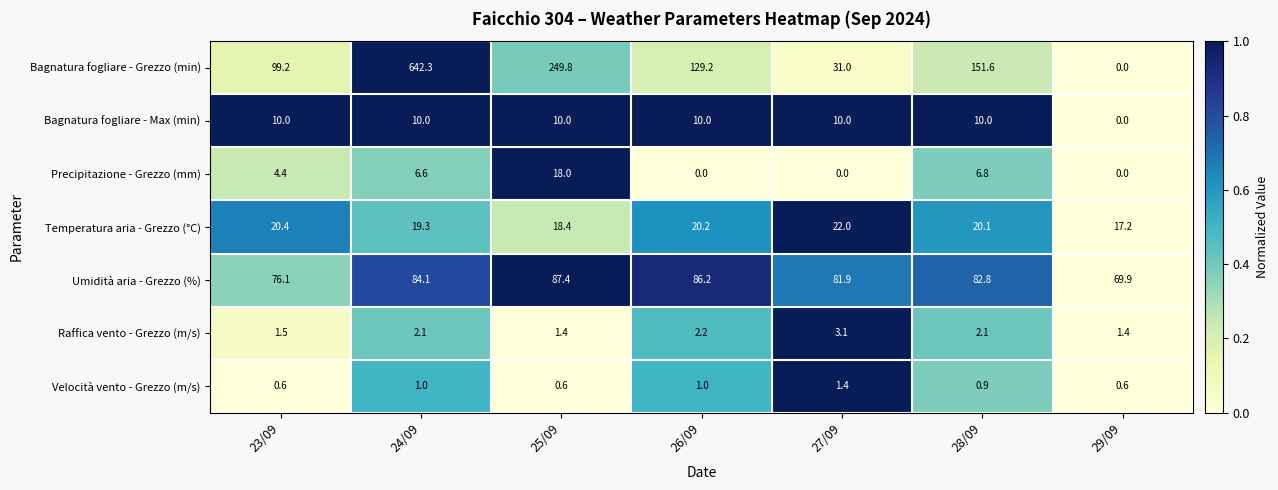

Read the Raffica vento - Grezzo (m/s) value at 28/09.

2.1